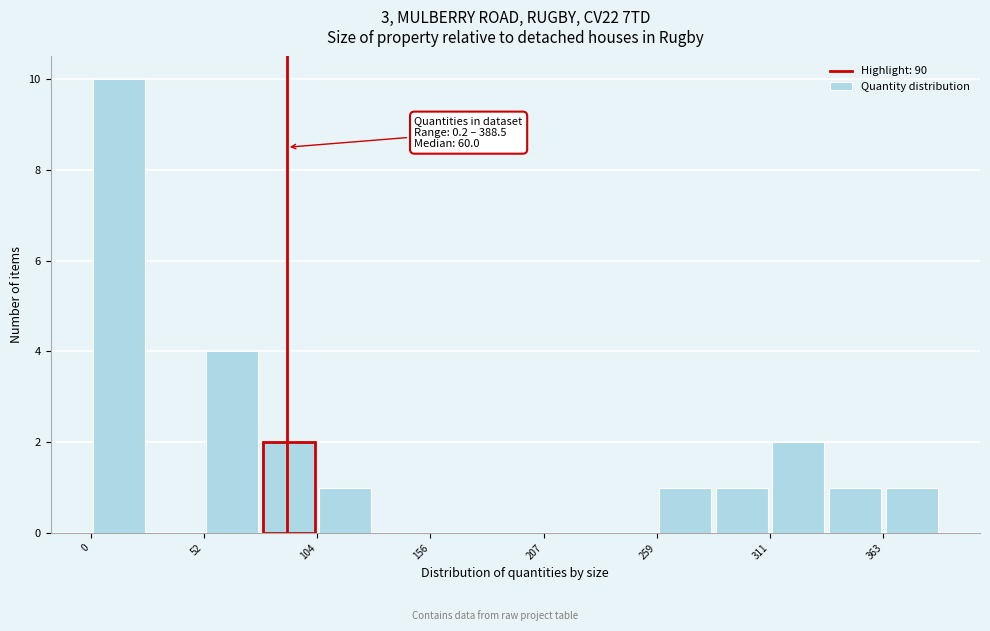

Around what value on the x-axis is the tallest bar? Give the approximate position of its centre, as read against the axis.

10